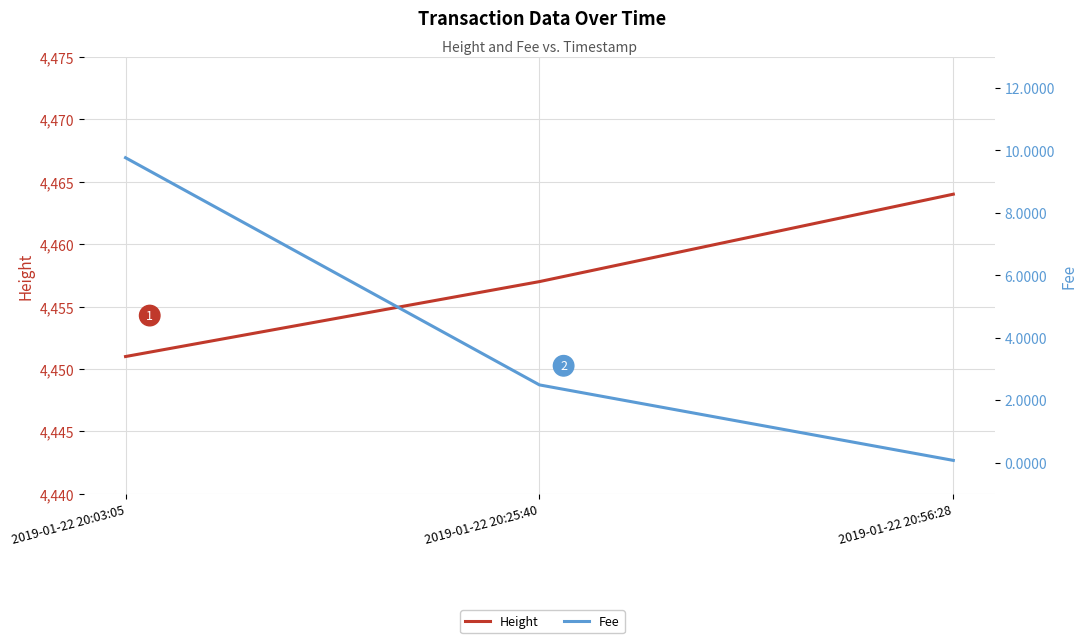

Which series has the largest total across all categories?

Height